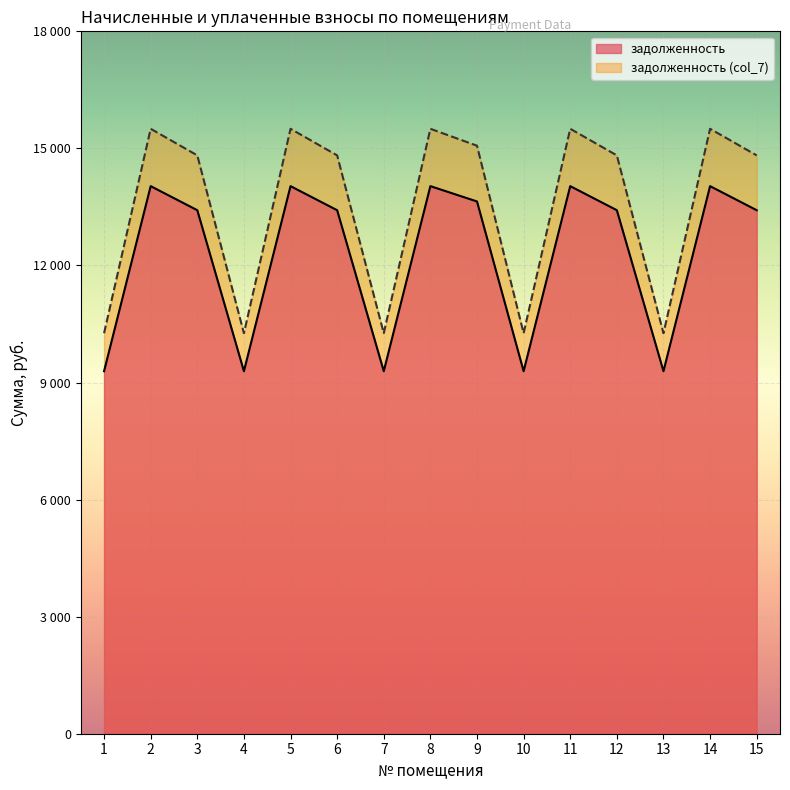

What is the smallest value displayed?

9290.4